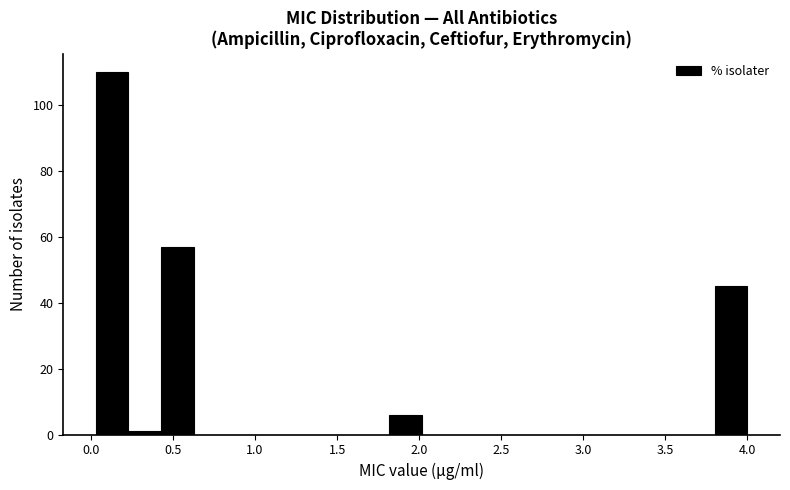

Read against the x-axis, roughly where is the centre of the tallest bar?

0.15